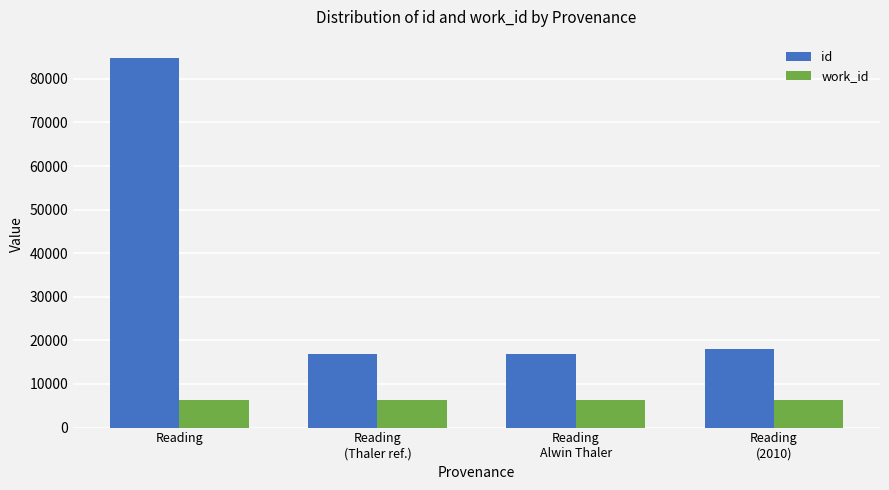

How many bars are there in total?

8